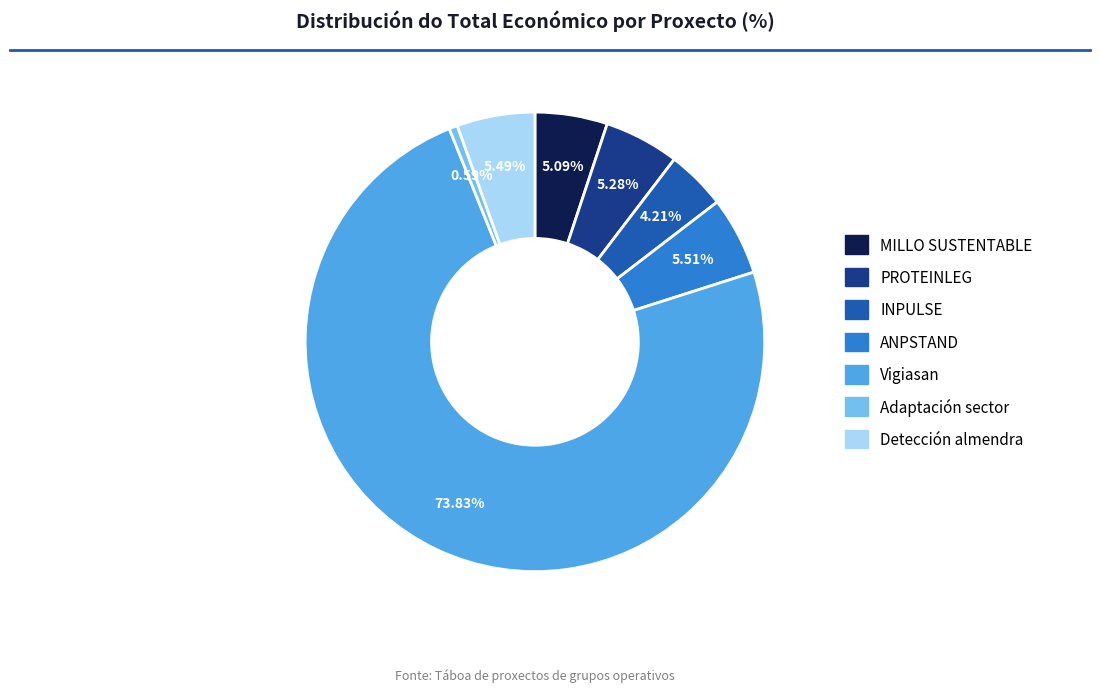

What percentage is the PROTEINLEG slice, to the nearest percent?

5%